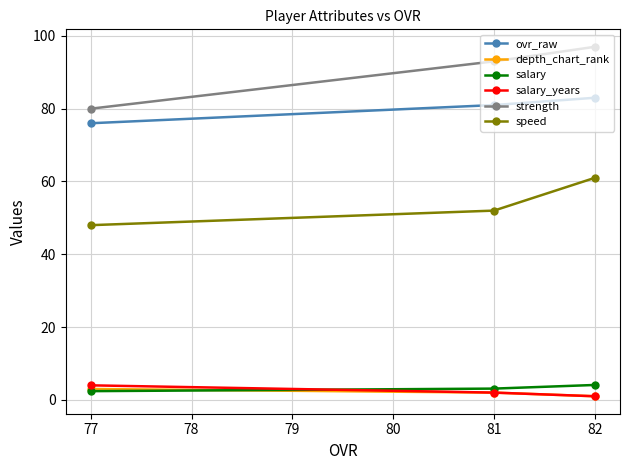

What is the value of the salary point at the 3rd from the left?

4.1